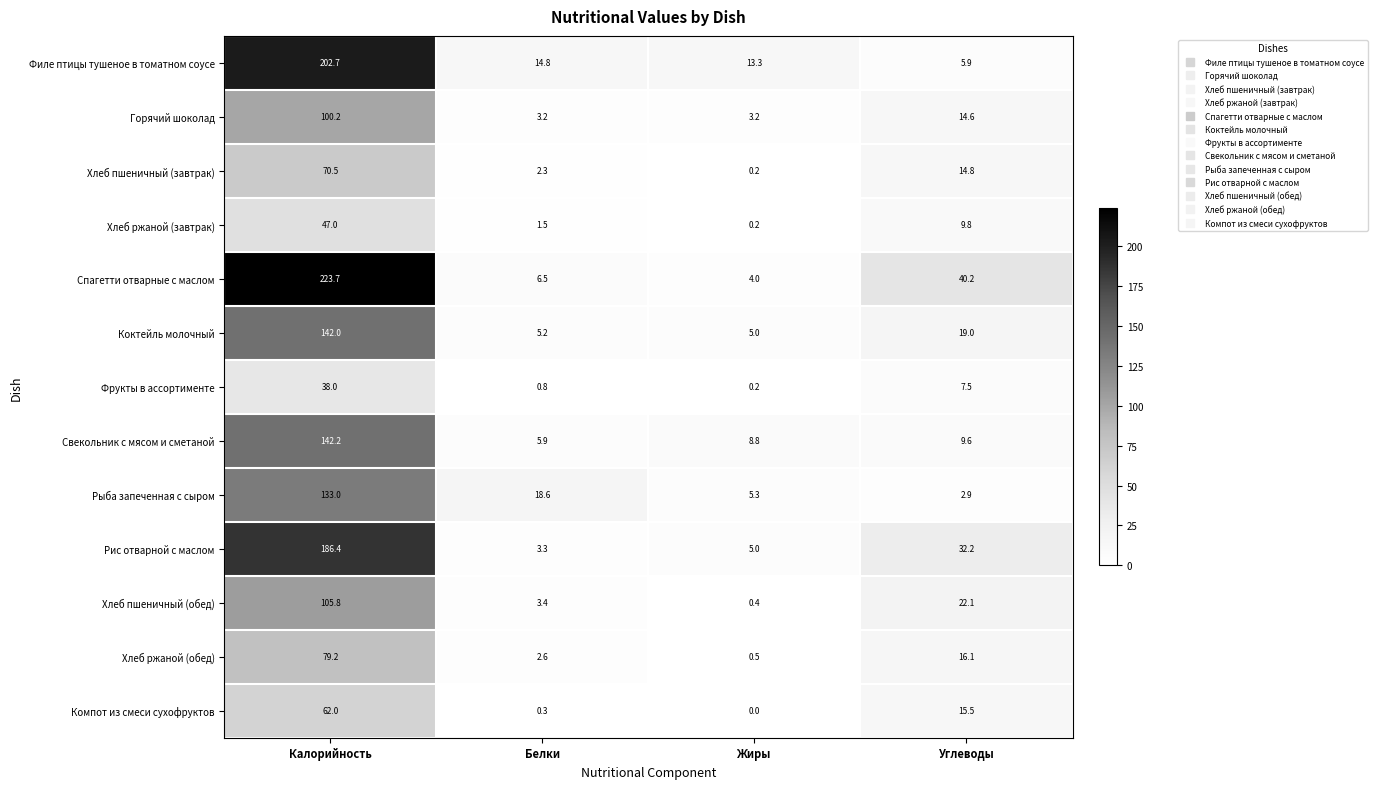

Which series has the largest total across all categories?

Спагетти отварные с маслом